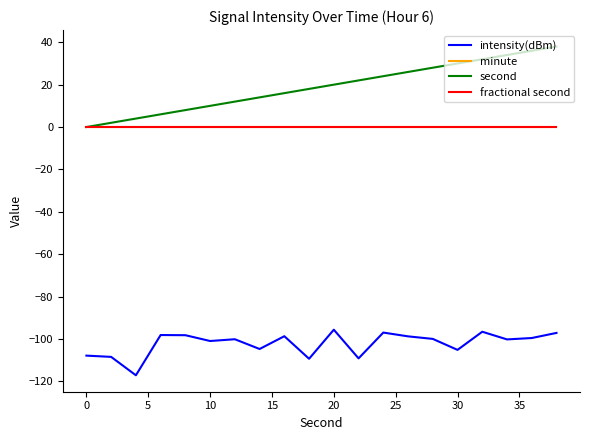

True or false: fractional second and intensity(dBm) intersect in this chart.

False